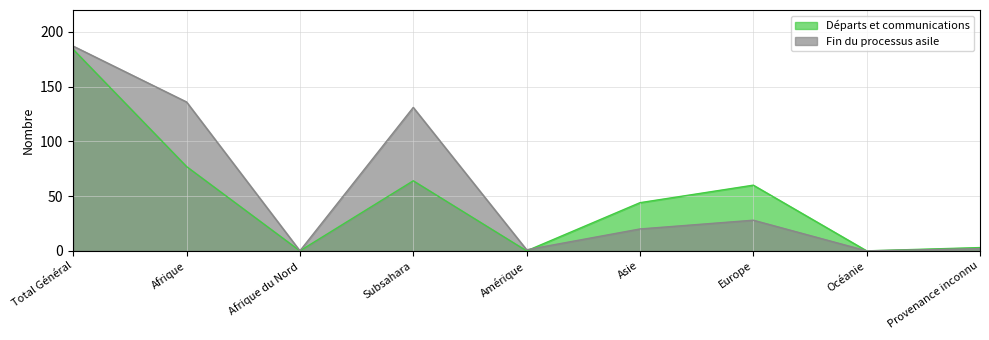

Where is Fin du processus asile nearest to the value 93?

Subsahara